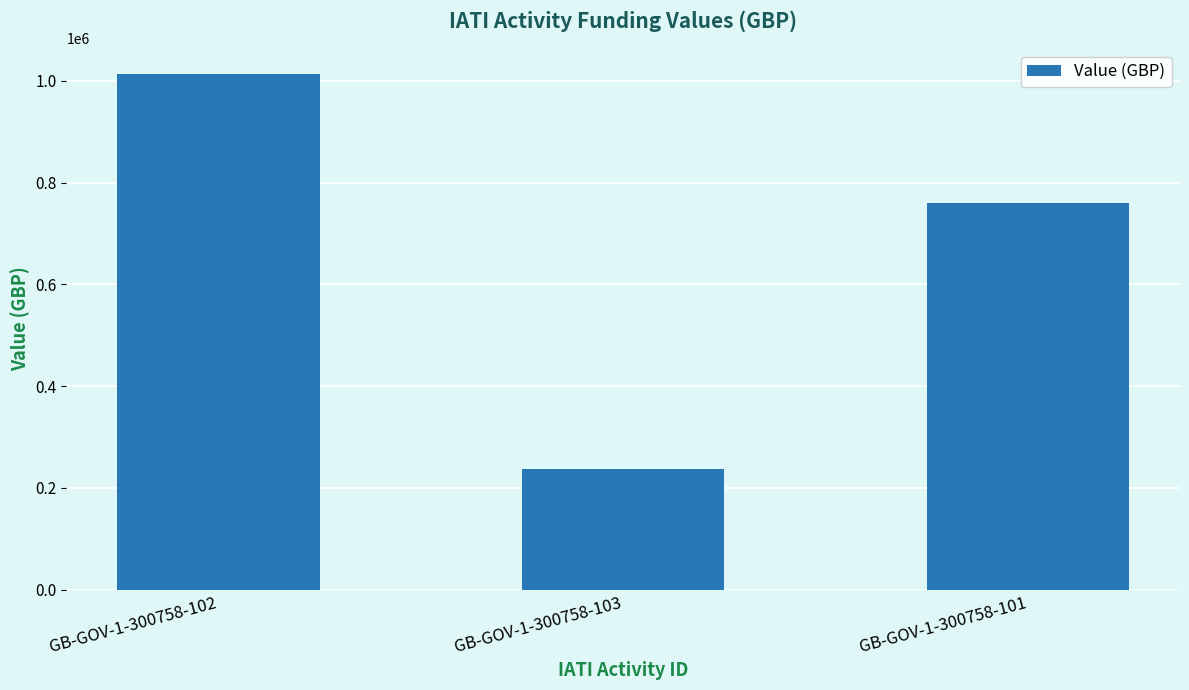

What is the label of the 3rd bar from the left?

GB-GOV-1-300758-101